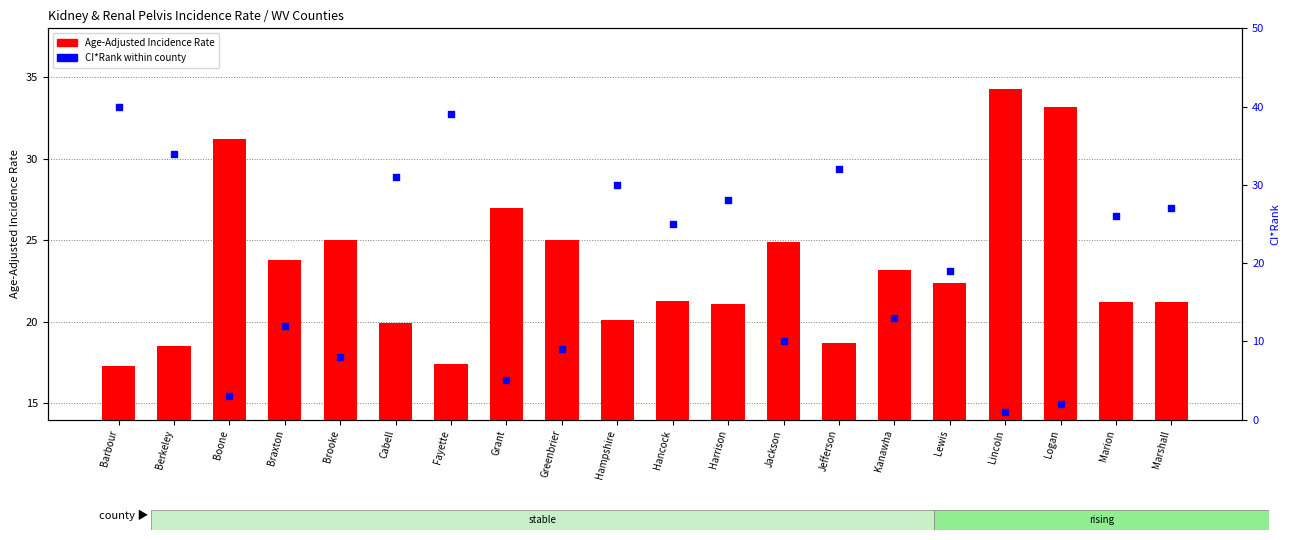

Which series has the largest total across all categories?

Age-Adjusted Incidence Rate